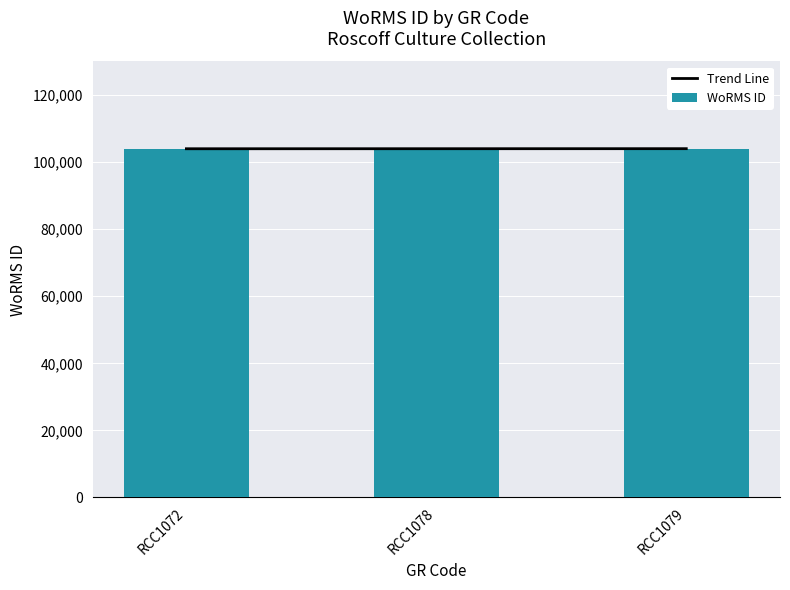

Is it true that the value at RCC1079 is 104016?

True